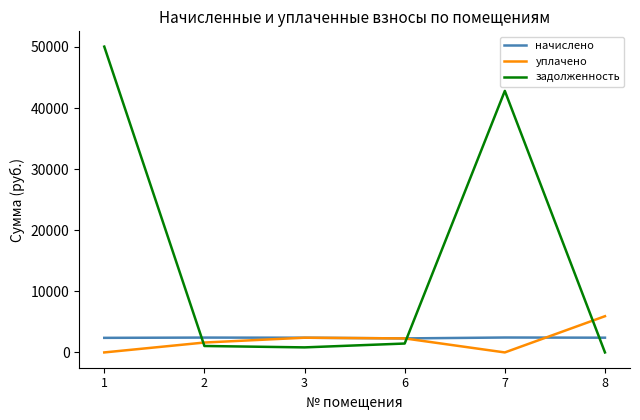

After their last crossing, which series has the higher values: уплачено or задолженность?

уплачено